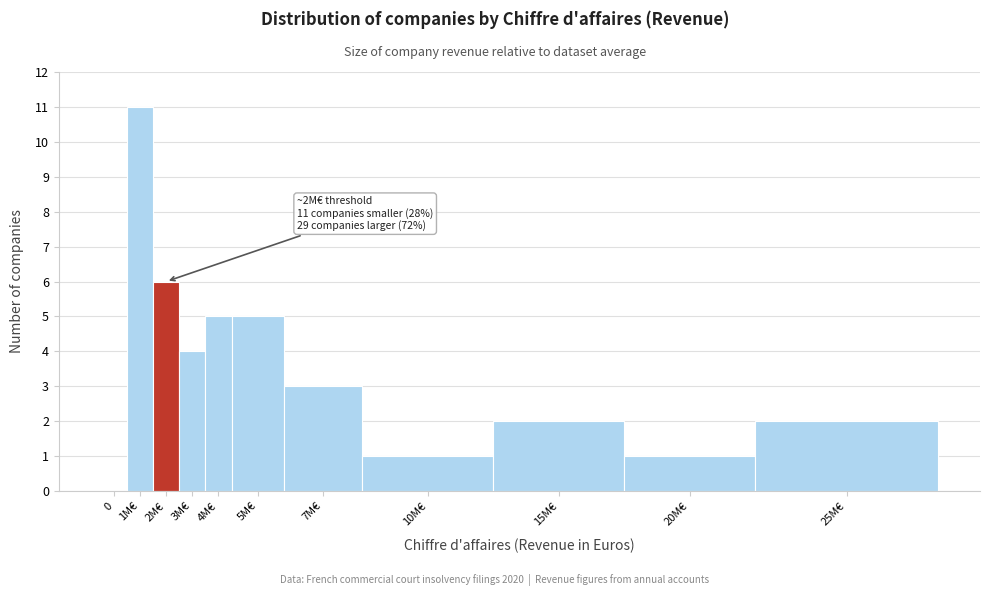

Reading left to right, list all the values displayed in this chart.

0=0	1M€=11	2M€=6	3M€=4	4M€=5	5M€=5	7M€=3	10M€=1	15M€=2	20M€=1	25M€=2